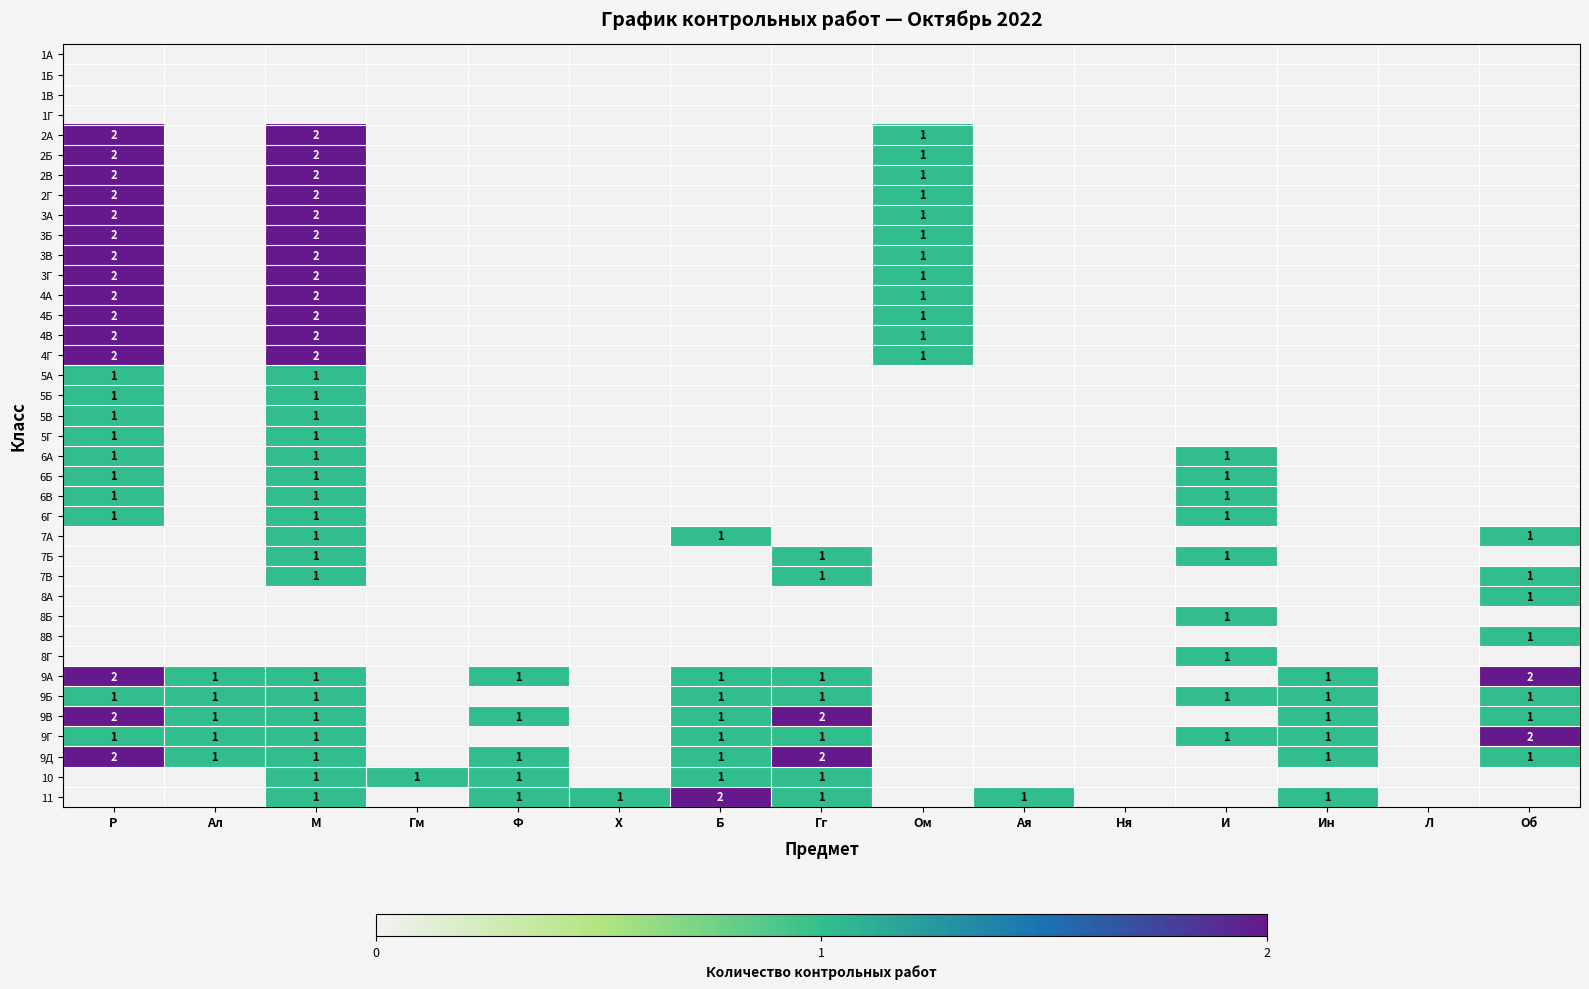

How many series are shown in this chart?

38